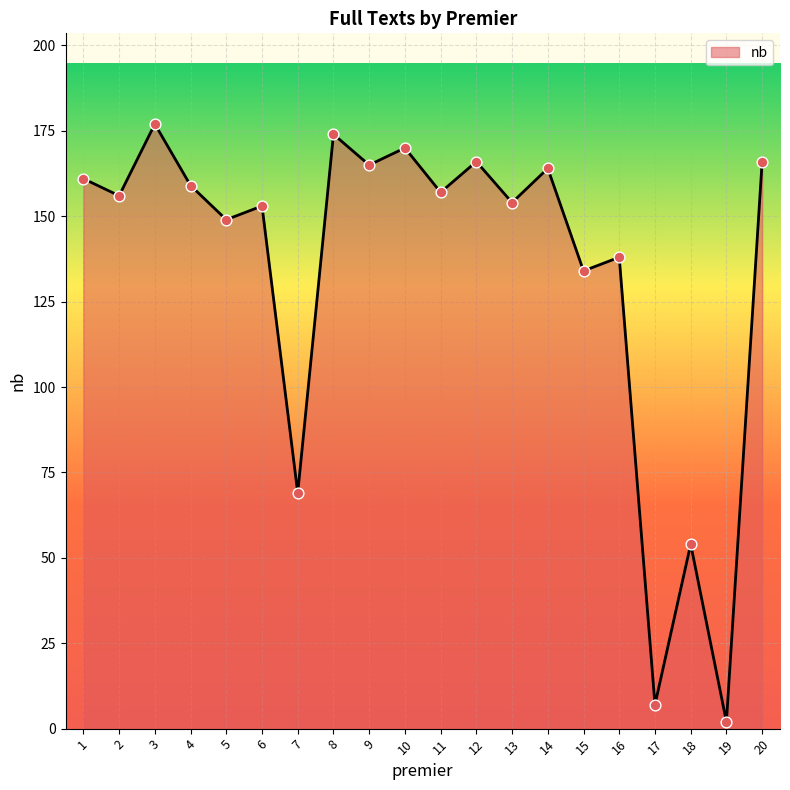

What is the change in value from 7 to 14?

+95